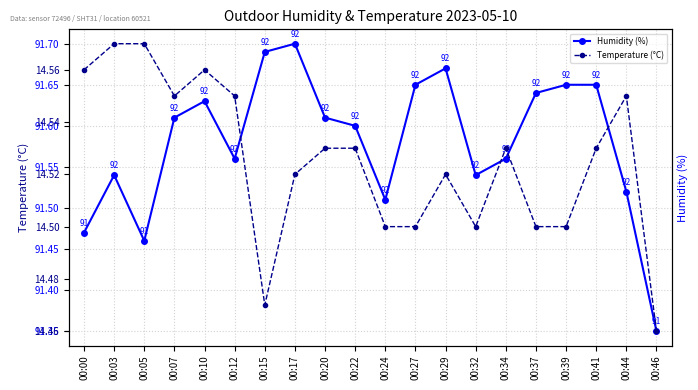

The Temperature (°C) series shows 14.5 at 00:22. True or false?

True